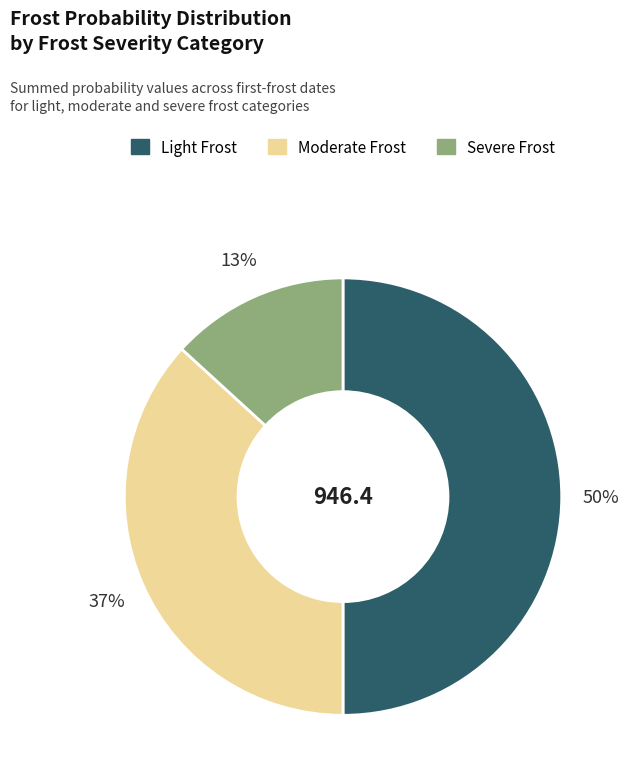

To the nearest percent, what is the difference between the largest and smallest slice percentages?

37%